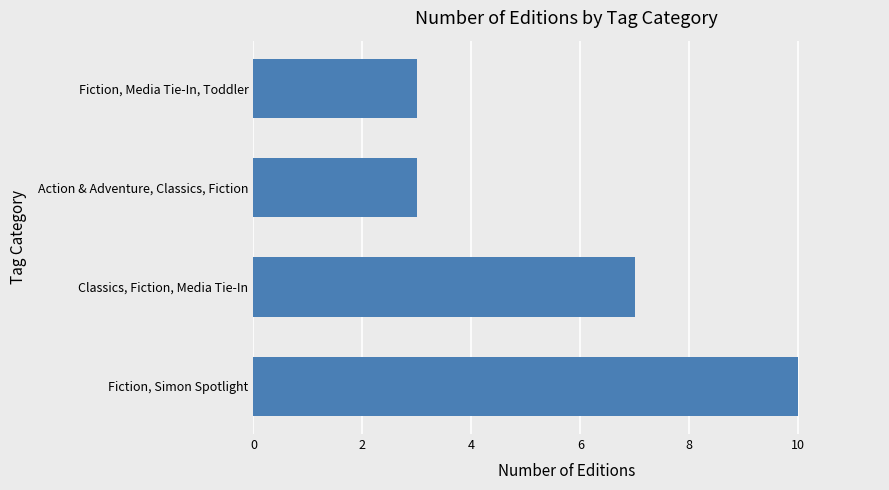

Reading bottom to top, extract all data points from this chart.

10	7	3	3